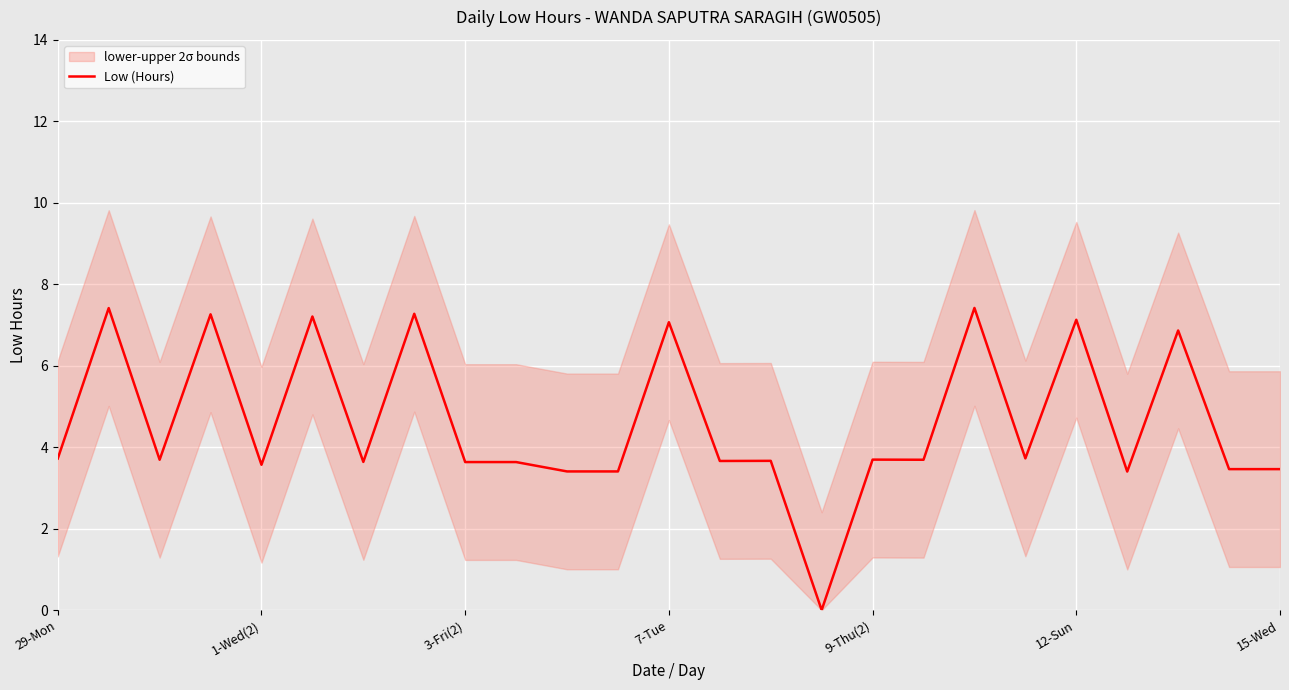

Is it true that Low (Hours) equals 3.6 at 1-Wed(2)?

True